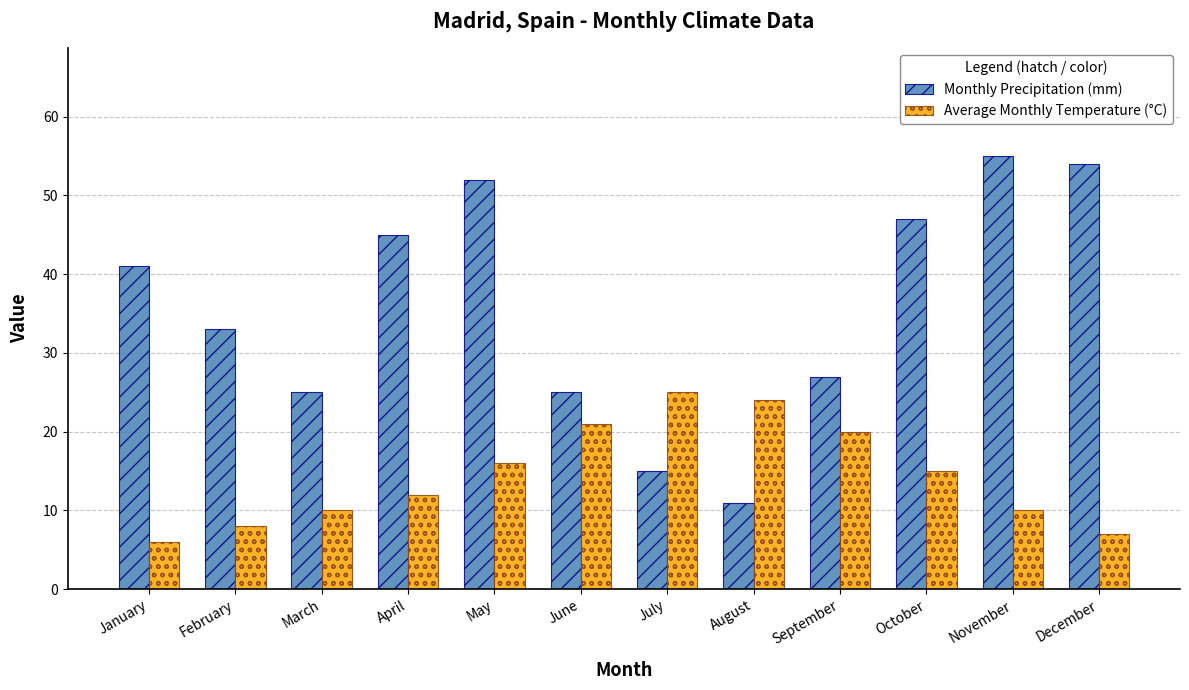

Which series has the widest spread of values?

Monthly Precipitation (mm)